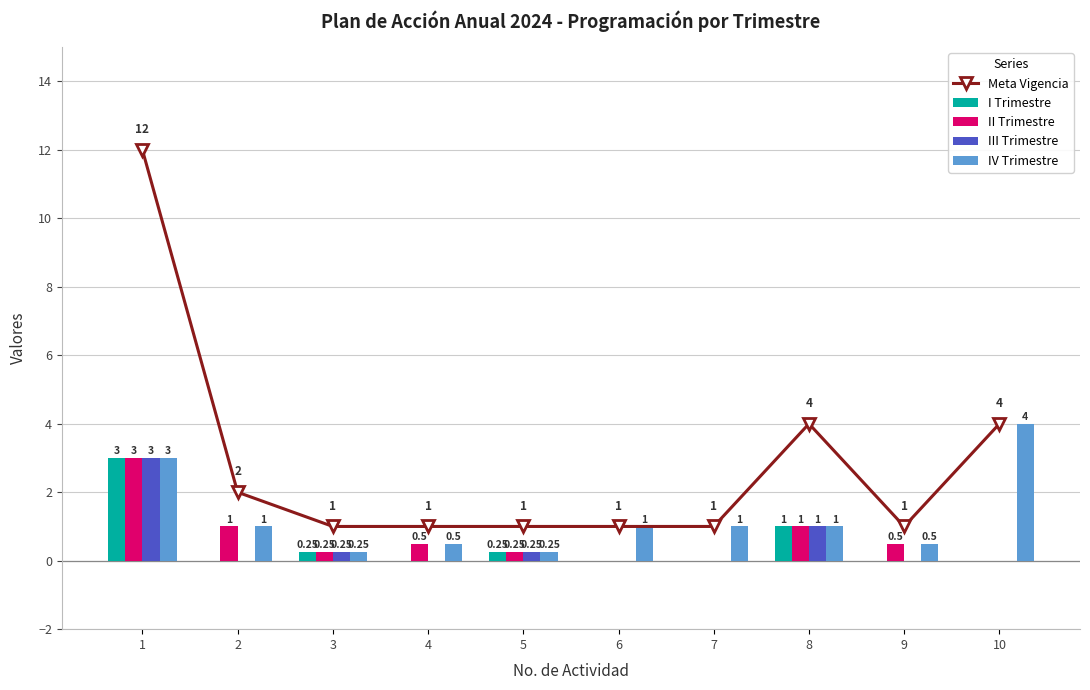

At which category is the sum across all series the highest?

1